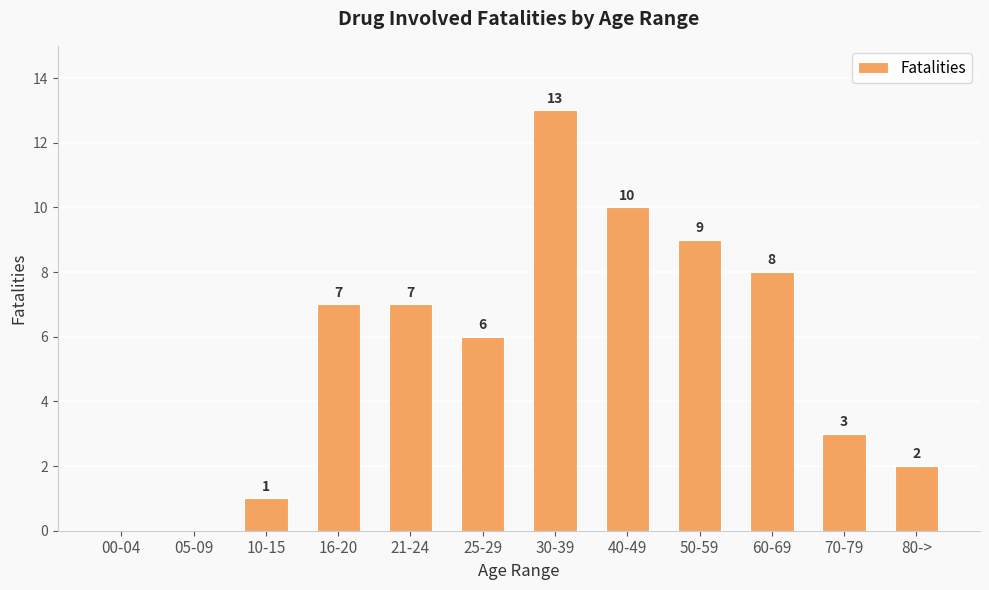

What value does the data have at 21-24?

7